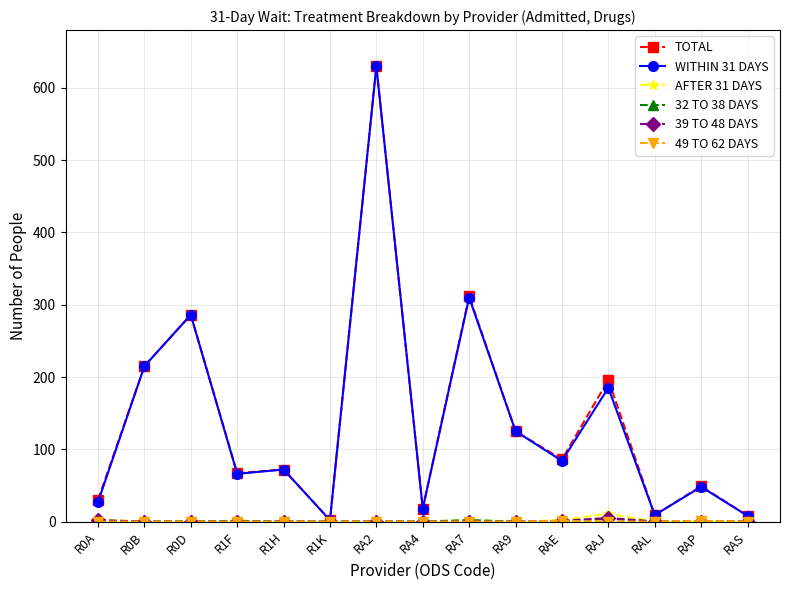

What is the label of the 2nd point from the right?

RAP